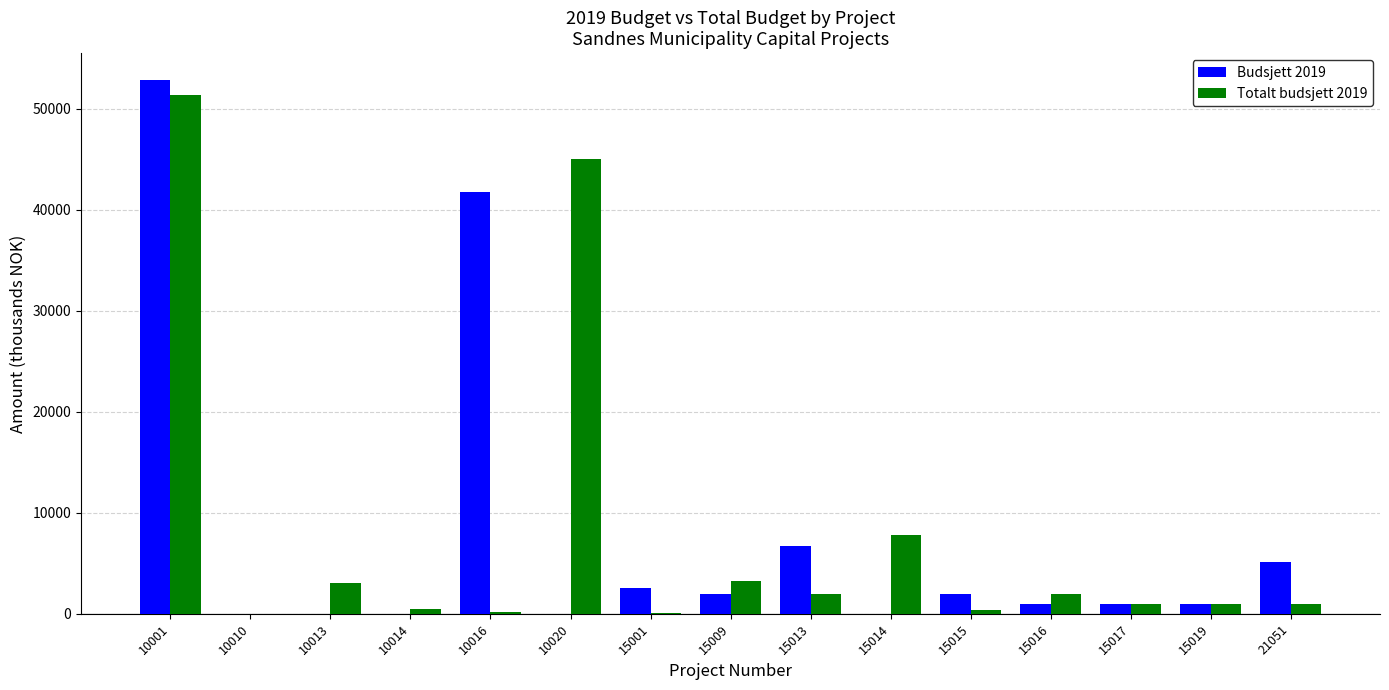

Is the value of Totalt budsjett 2019 at 15001 greater than the value of Budsjett 2019 at 10016?

No